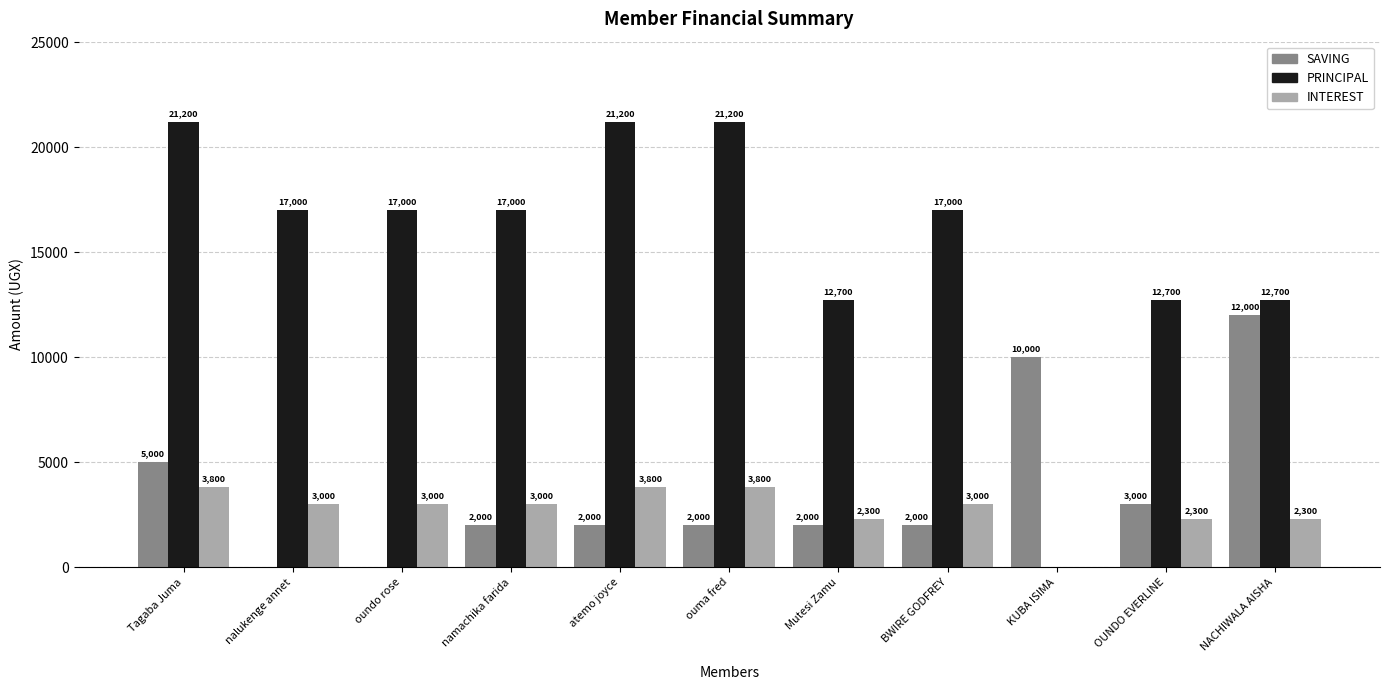

True or false: INTEREST has a value of 6469 at Tagaba Juma.

False